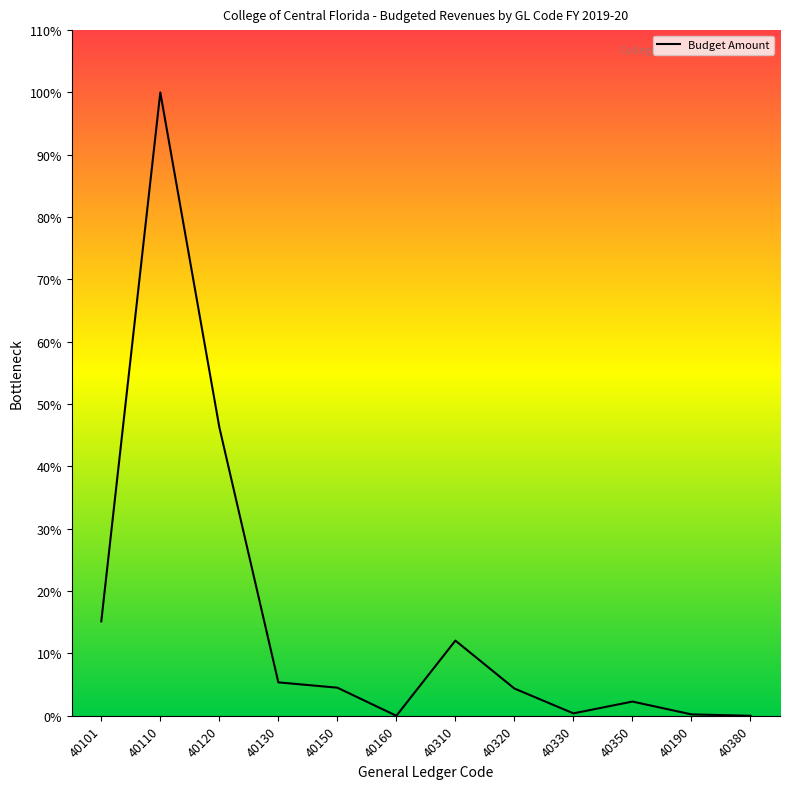

List the labels in order of value, smallest first.

40160, 40380, 40190, 40330, 40350, 40320, 40150, 40130, 40310, 40101, 40120, 40110